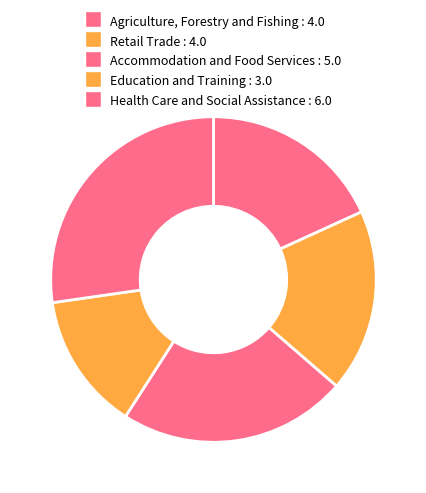

How many segments does this pie chart have?

5